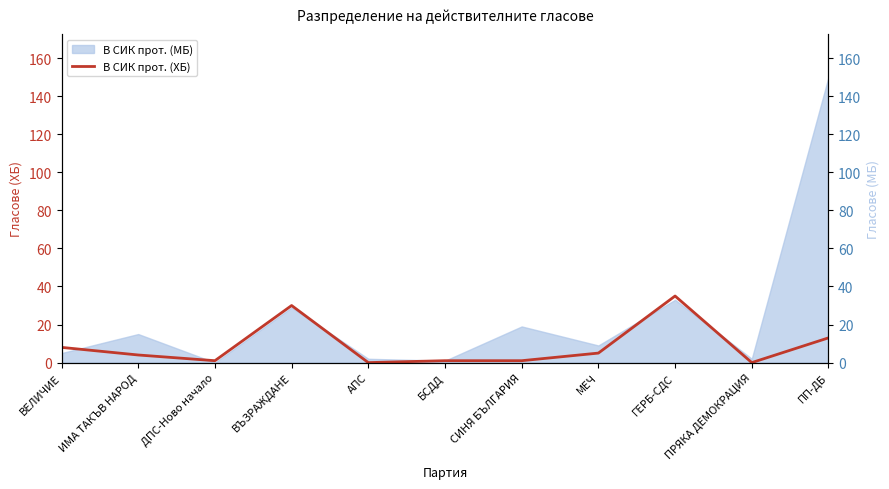

How many points are higher than both their immediate neighbors (excluding endpoints)?

2